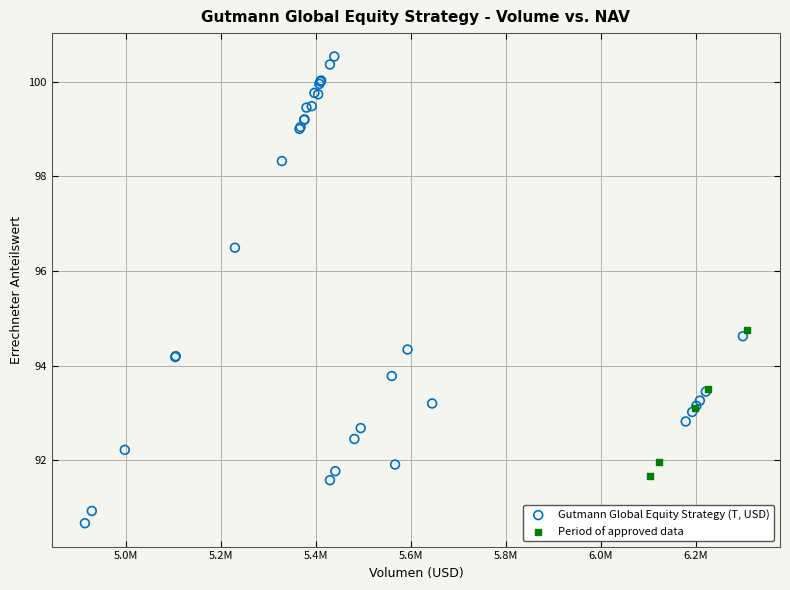

Which series reaches the minimum Y coordinate?

Gutmann Global Equity Strategy (T, USD)